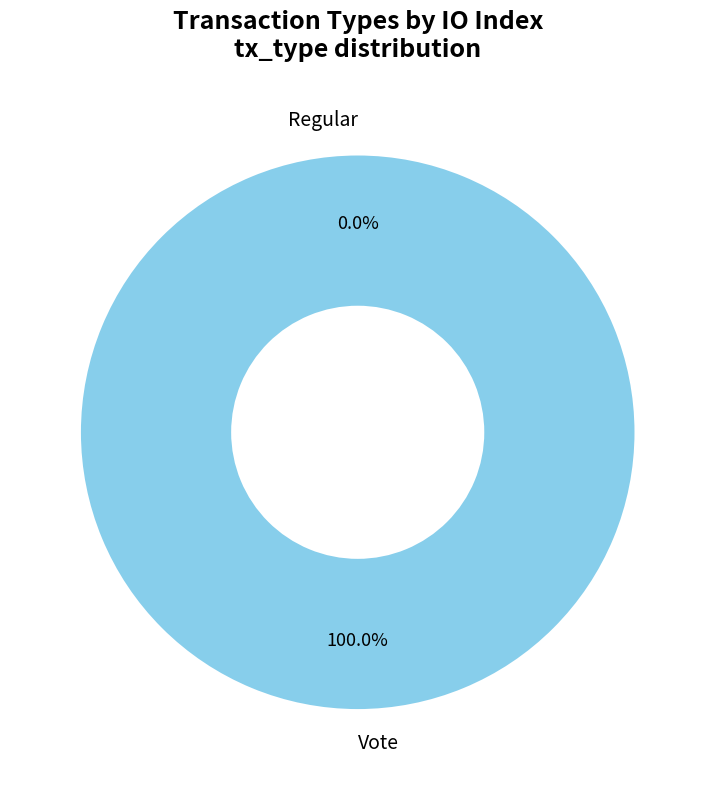

Is it true that Regular is 0% of the pie?

True